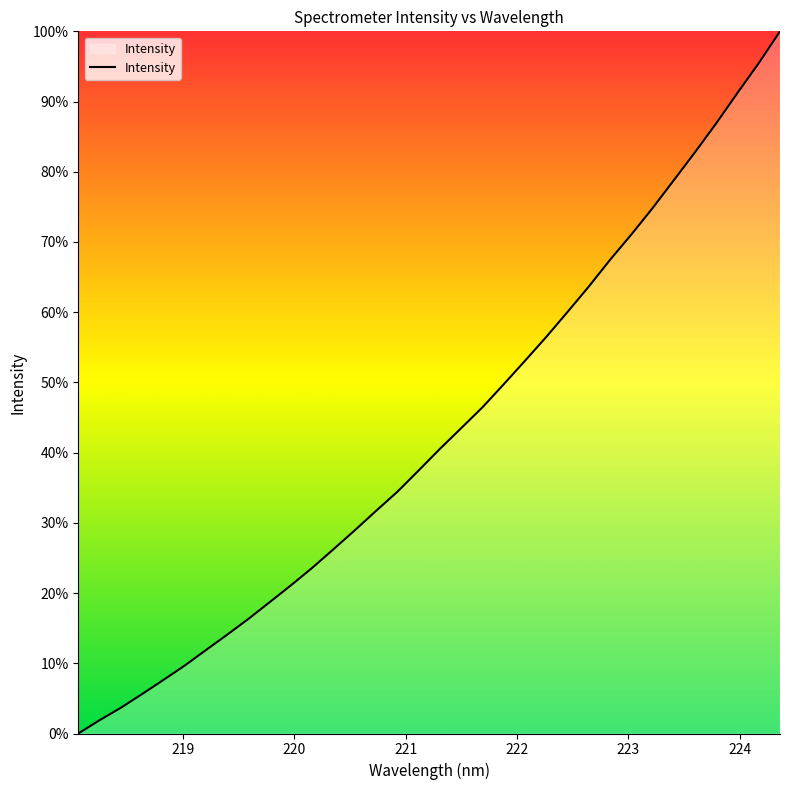

Reading left to right, extract all data points from this chart.

0.0	1.9	3.7	5.6	7.6	9.7	11.9	14.1	16.3	18.7	21.1	23.6	26.3	29.0	31.7	34.4	37.5	40.5	43.5	46.5	49.7	53.1	56.5	60.0	63.7	67.5	71.1	74.8	78.8	82.8	86.9	91.2	95.5	100.0